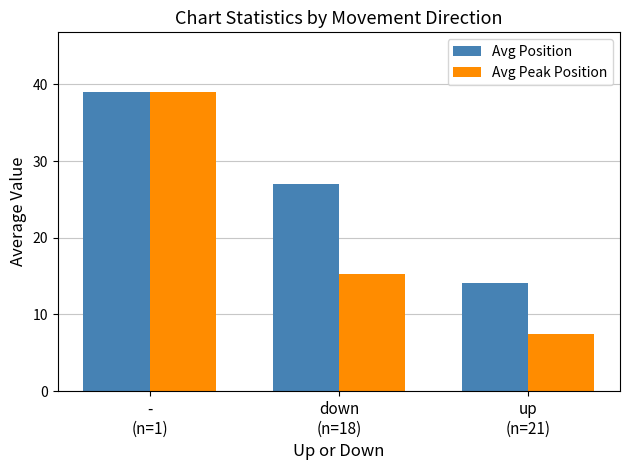

At which category does the chart reach its minimum across all series?

up
(n=21)